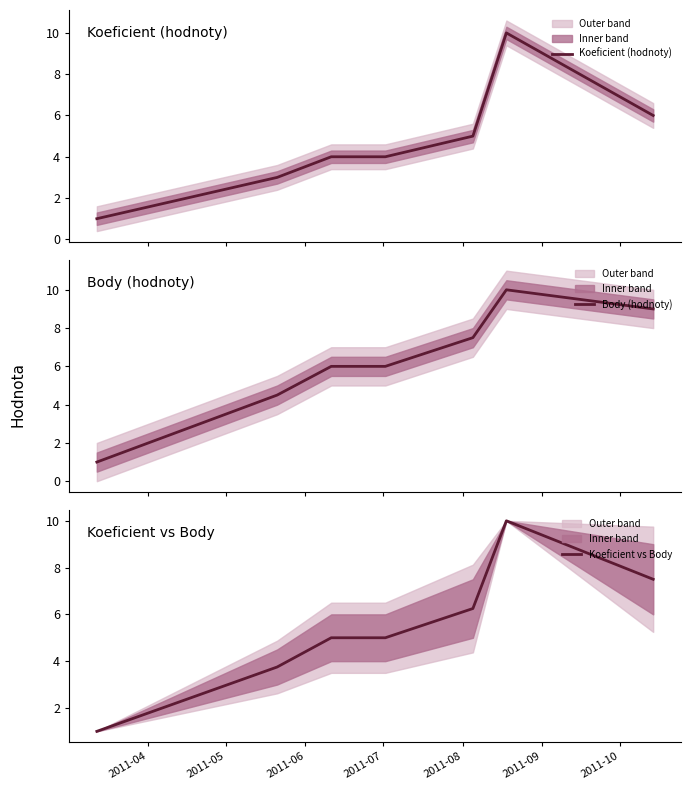

What are all the series names shown in the legend?

Koeficient (hodnoty), Body (hodnoty), Koeficient vs Body